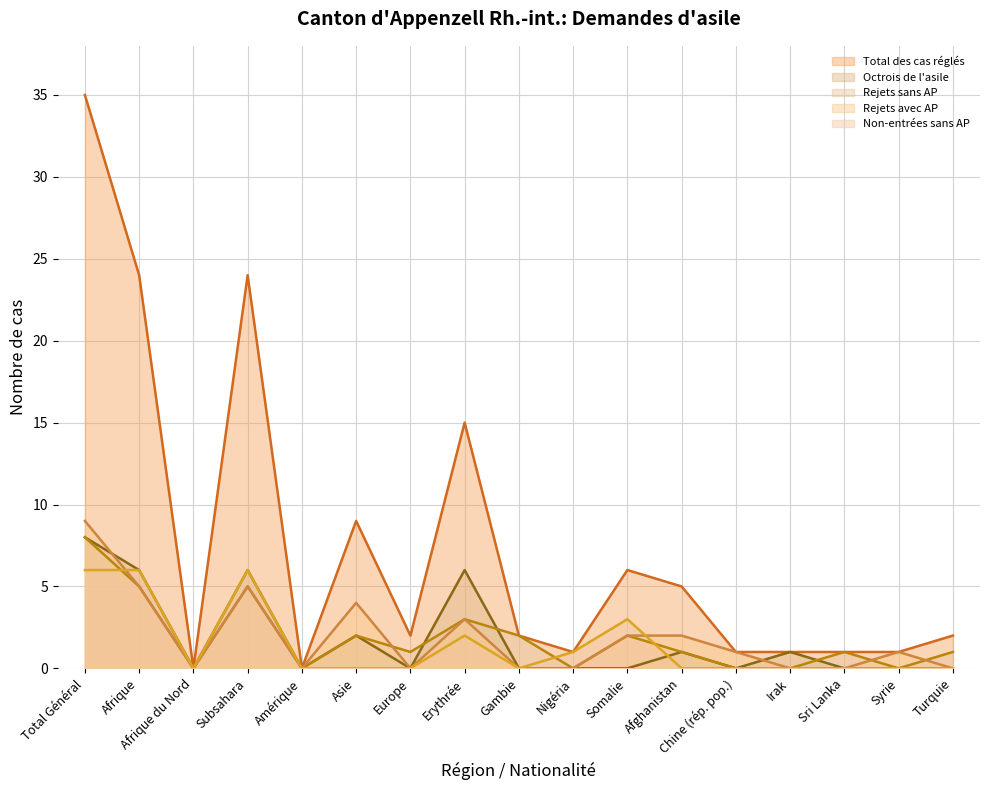

True or false: Total des cas réglés has a value of 1 at Gambie.

False